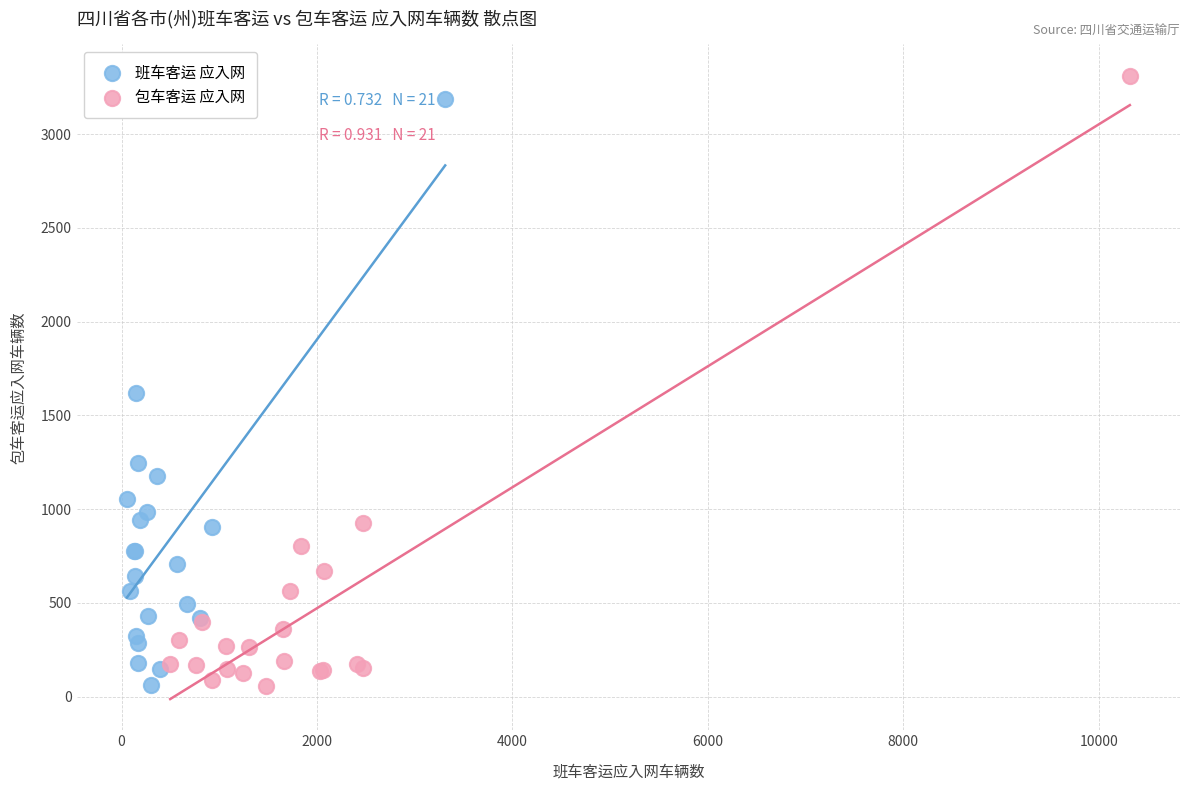

Which series has the widest spread of Y values?

包车客运 应入网